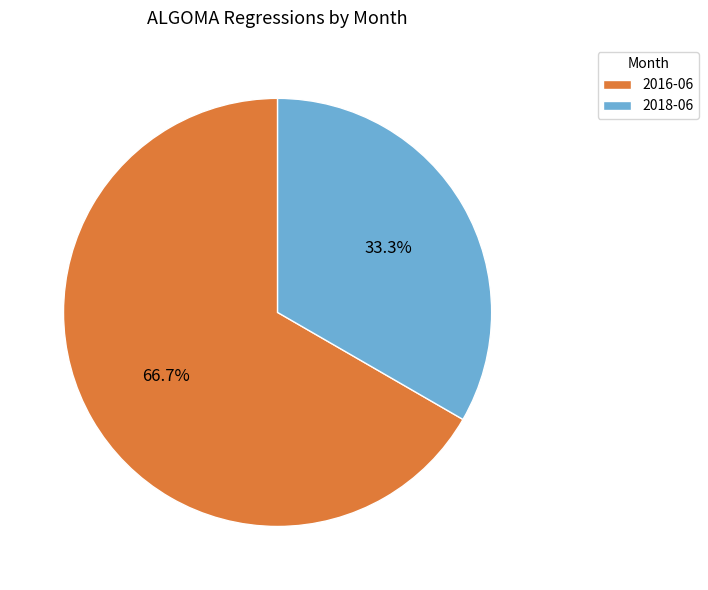

To the nearest percent, what is the difference between the 2018-06 and 2016-06 slice percentages?

33%